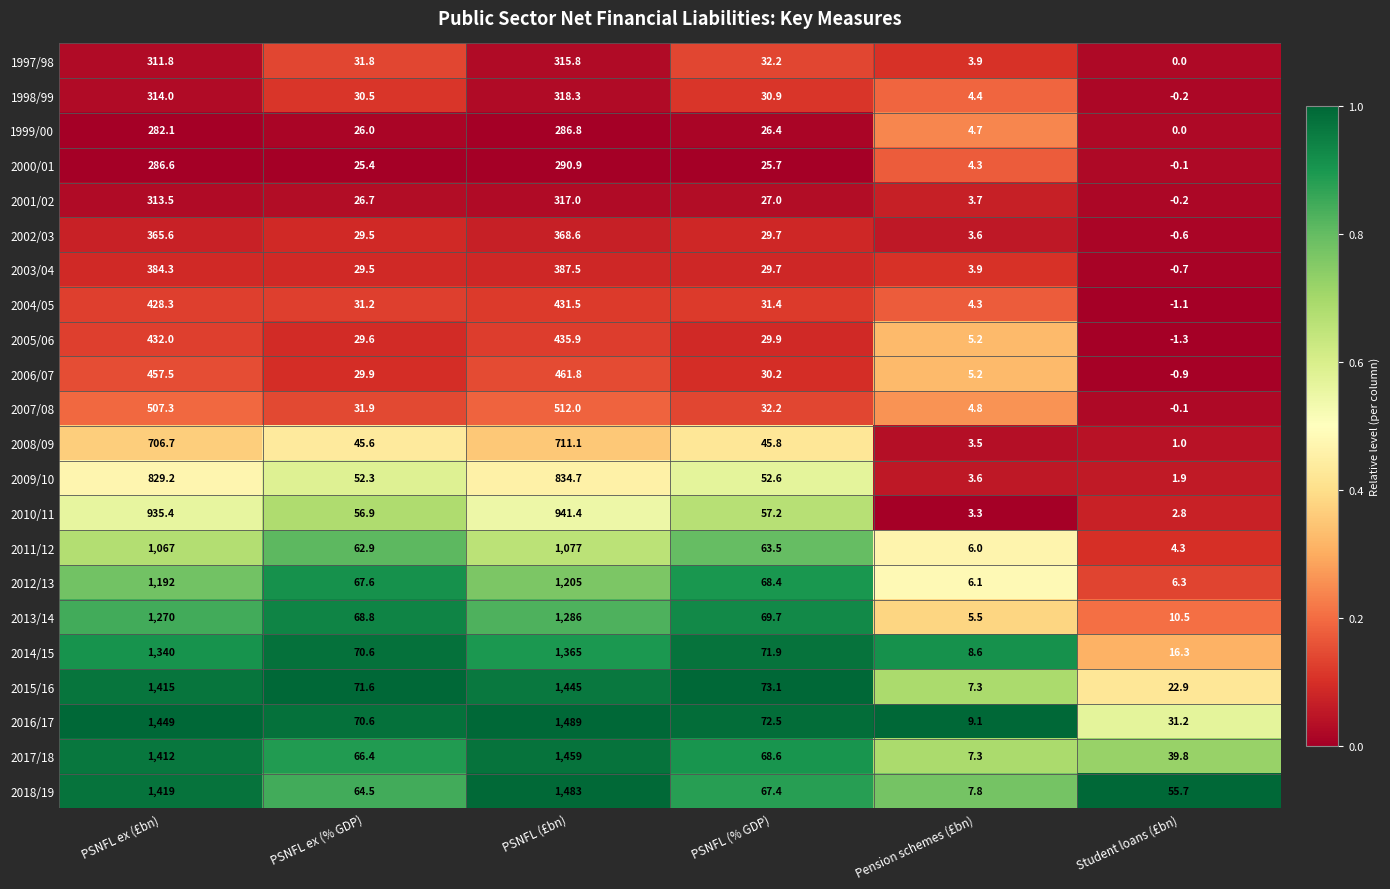

What is the approximate value of 2011/12 at PSNFL ex (£bn)?

1067.0